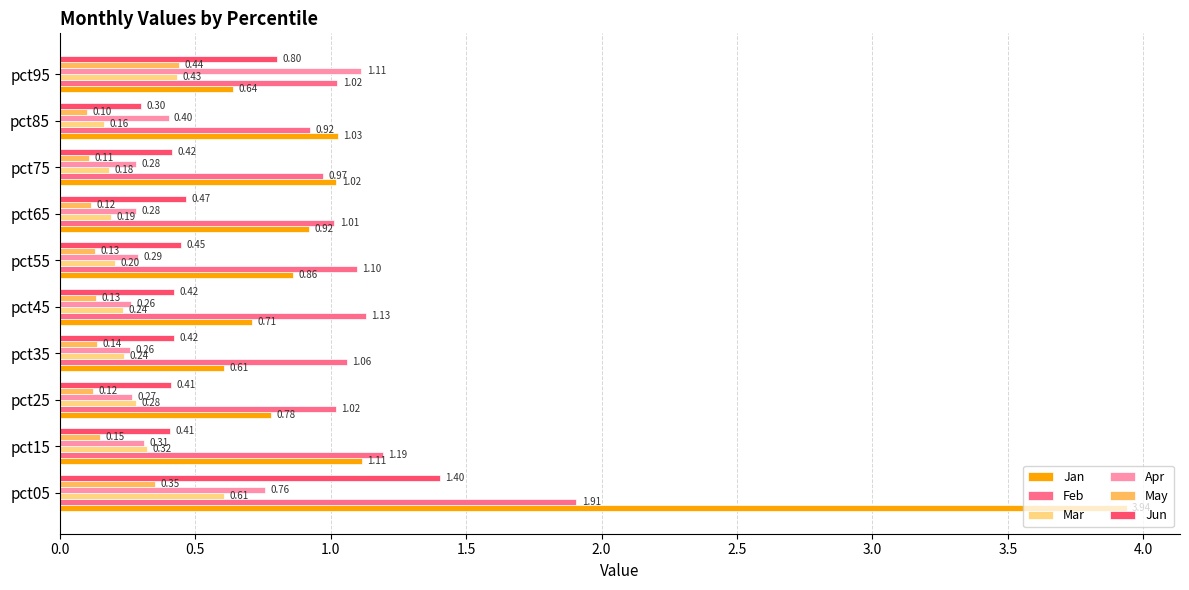

Which series has the widest spread of values?

Jan